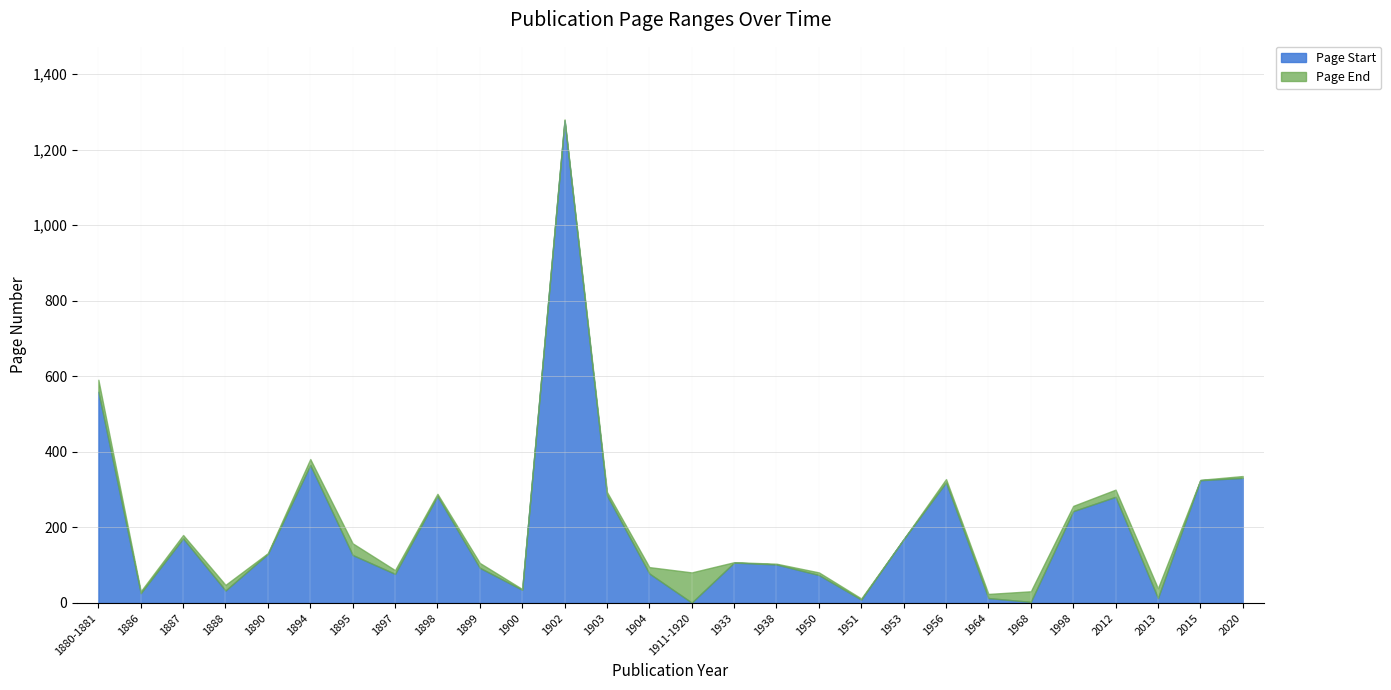

What is the value of the Page Start point at the 18th from the left?

74